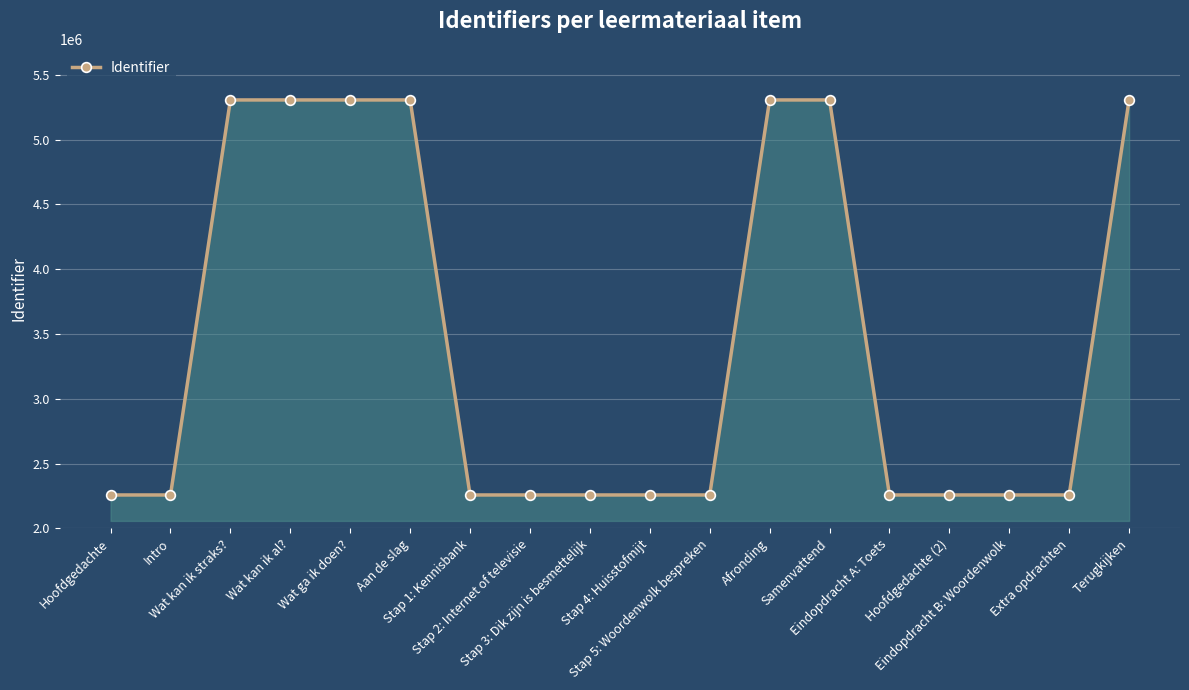

What is the value of the 6th point from the left?

5305551